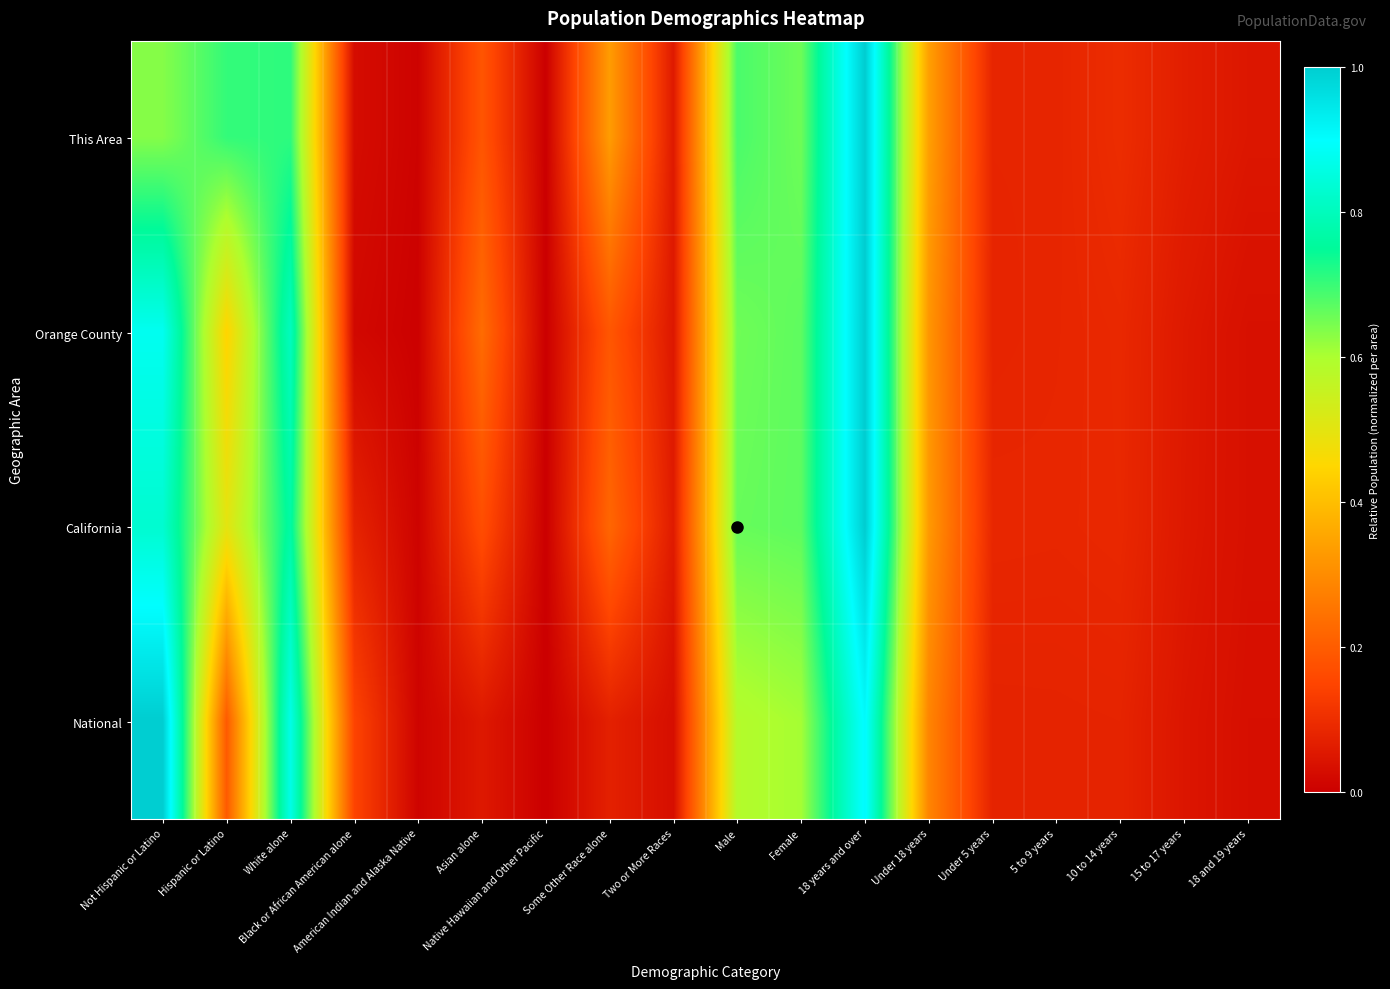

Between Asian alone and 18 and 19 years, which is larger?

Asian alone